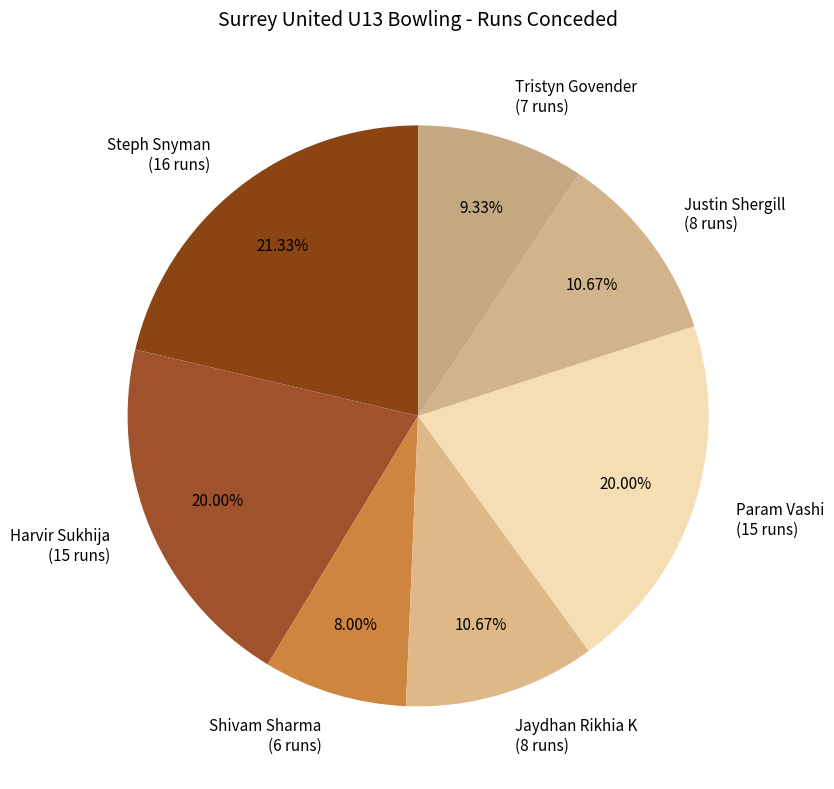

What percentage is the Shivam Sharma slice, to the nearest percent?

8%